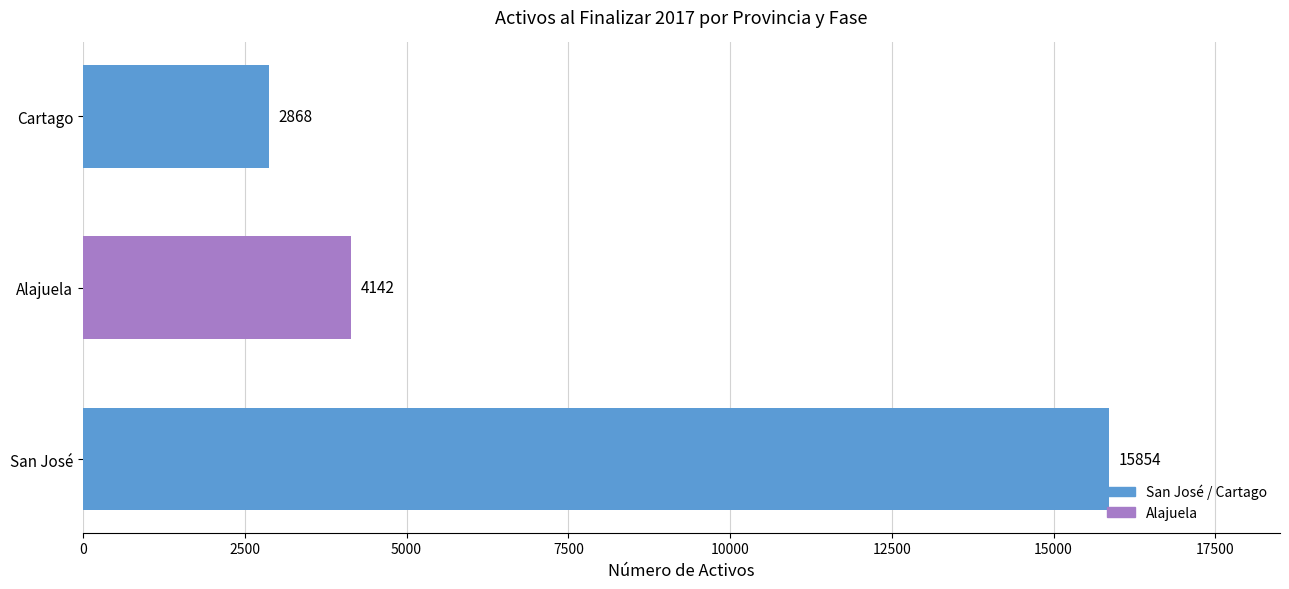

What is the difference between the maximum and minimum values?

12986